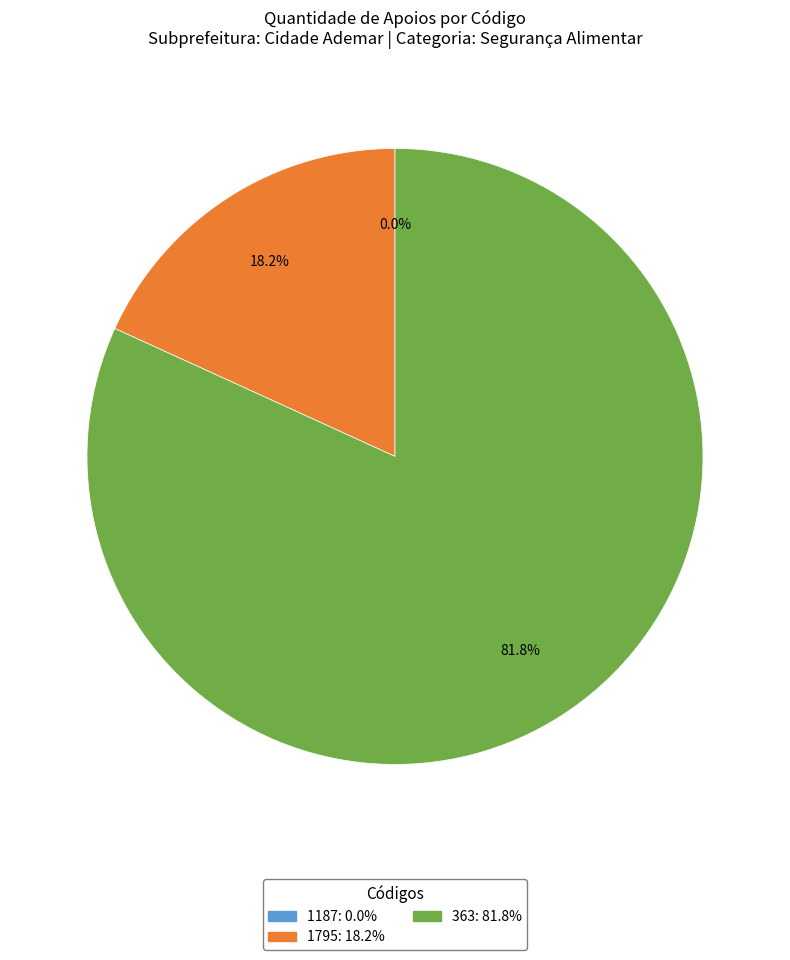

Between 1795 and 363, which is larger?

363